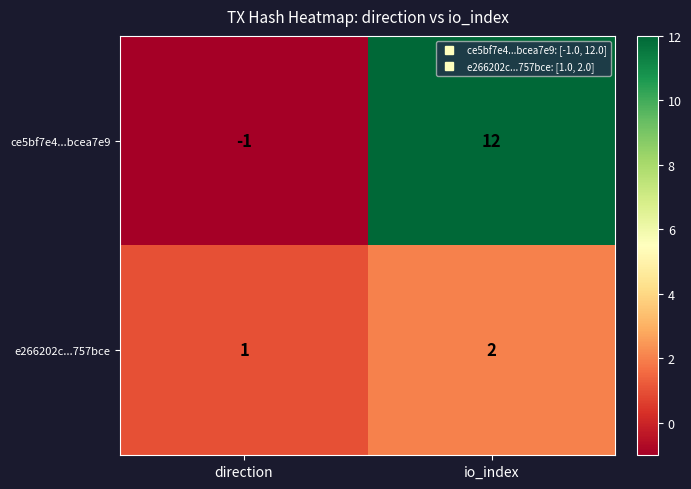

What is the difference between the highest and lowest values at direction?

2